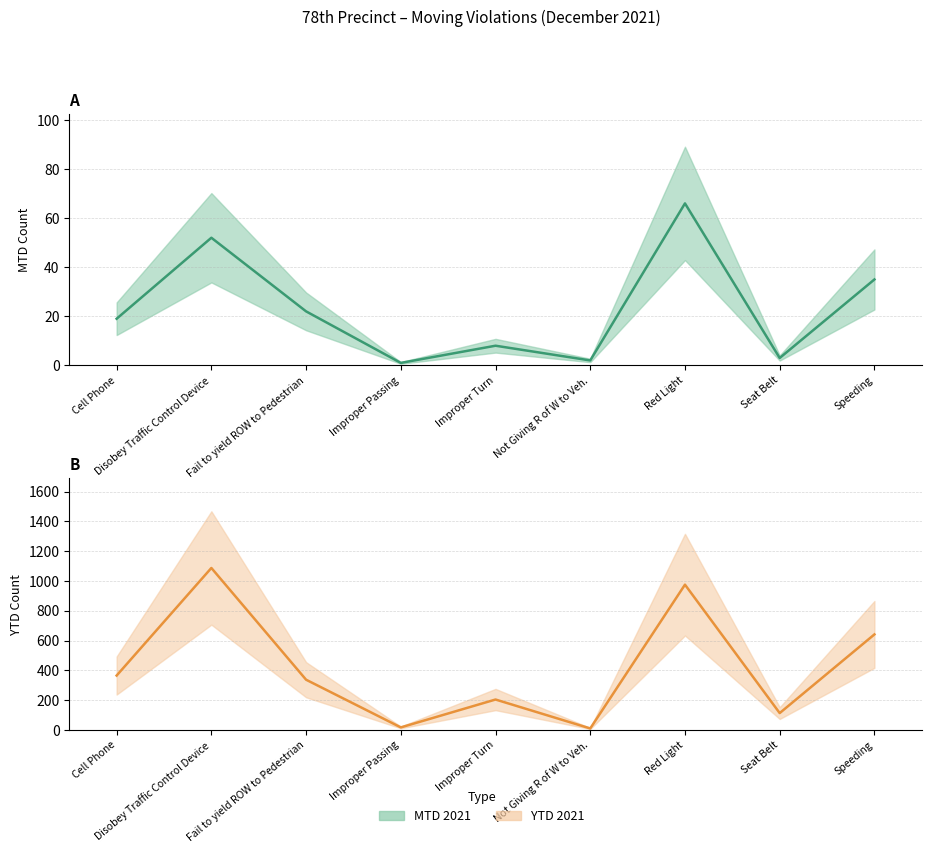

Does the chart have visible grid lines?

Yes